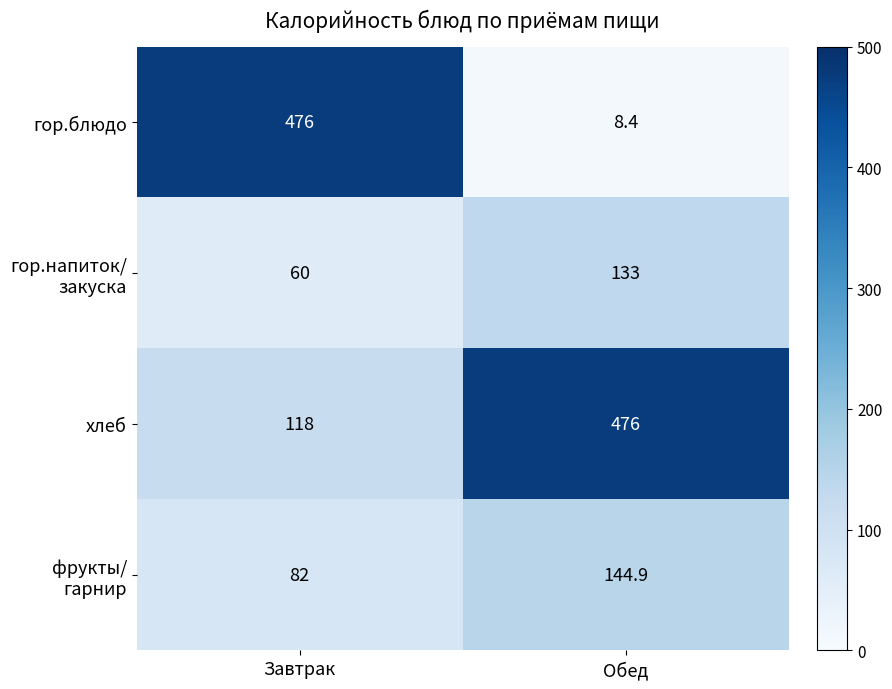

Which series has the largest range (max minus min)?

гор.блюдо